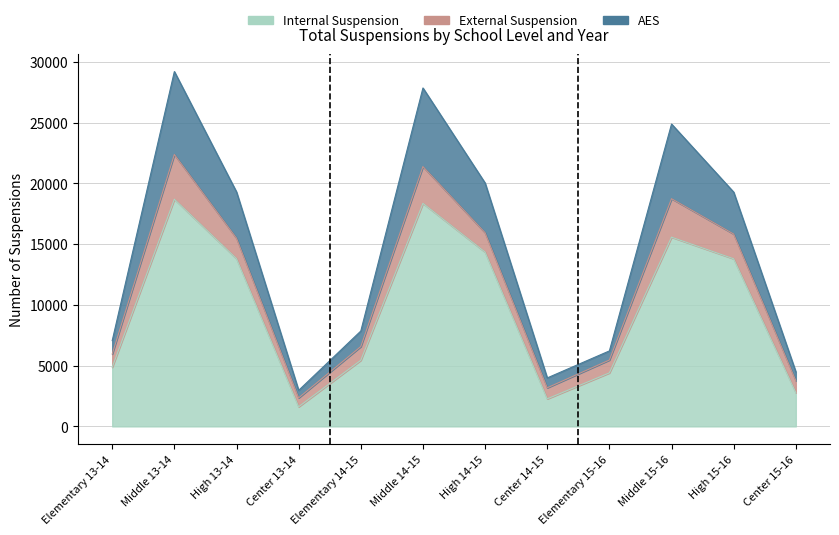

Rank the categories by Internal value from lowest to highest.

Center 13-14, Center 14-15, Center 15-16, Elementary 15-16, Elementary 13-14, Elementary 14-15, High 15-16, High 13-14, High 14-15, Middle 15-16, Middle 14-15, Middle 13-14